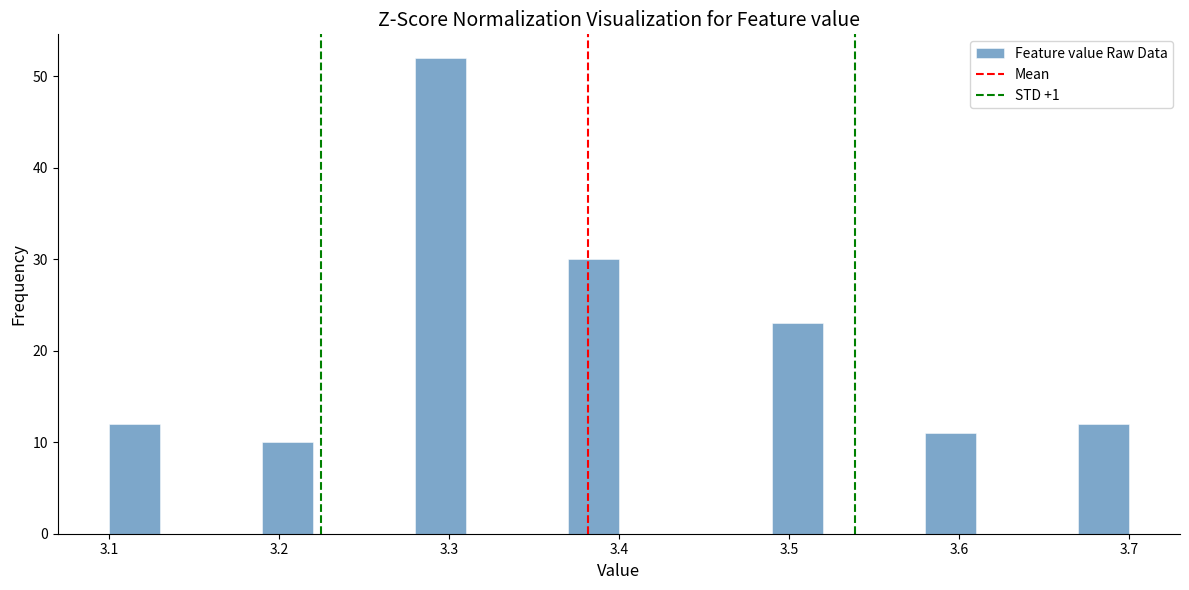

Read against the x-axis, roughly where is the centre of the tallest bar?

3.30